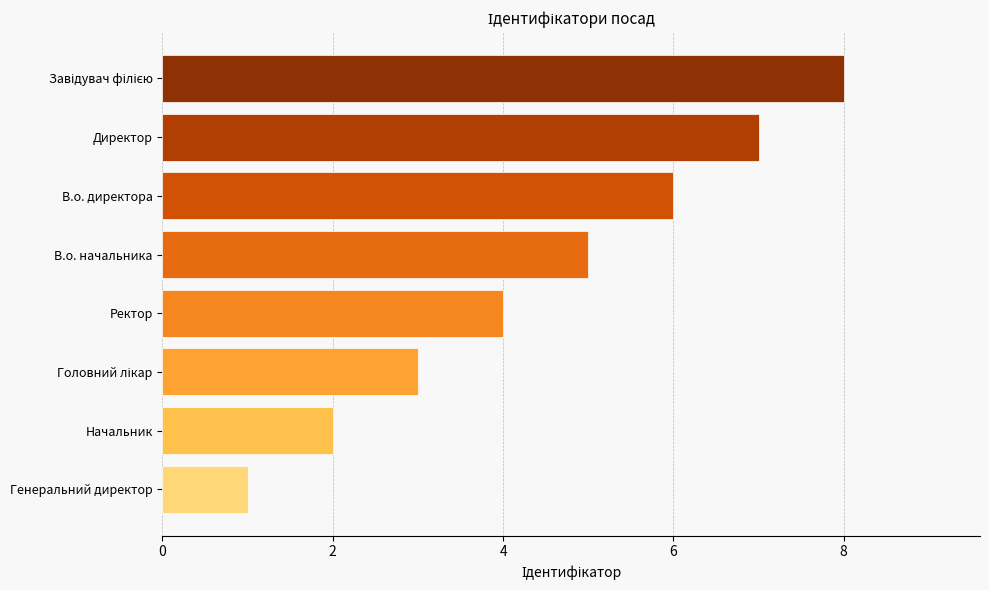

What is the greatest value displayed?

8